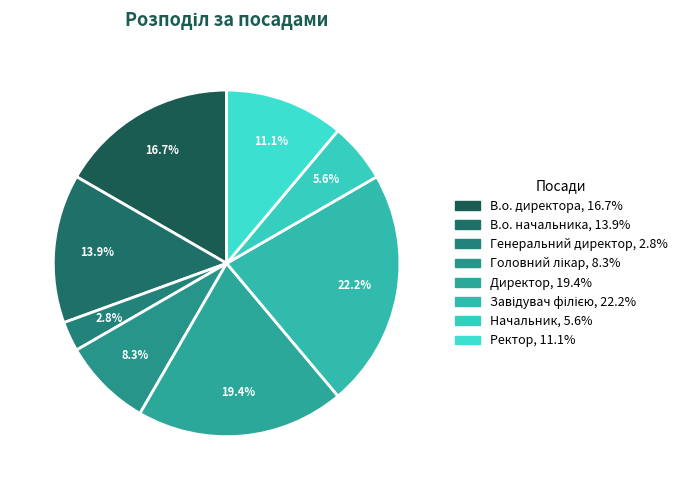

Count the number of slices in the pie.

8